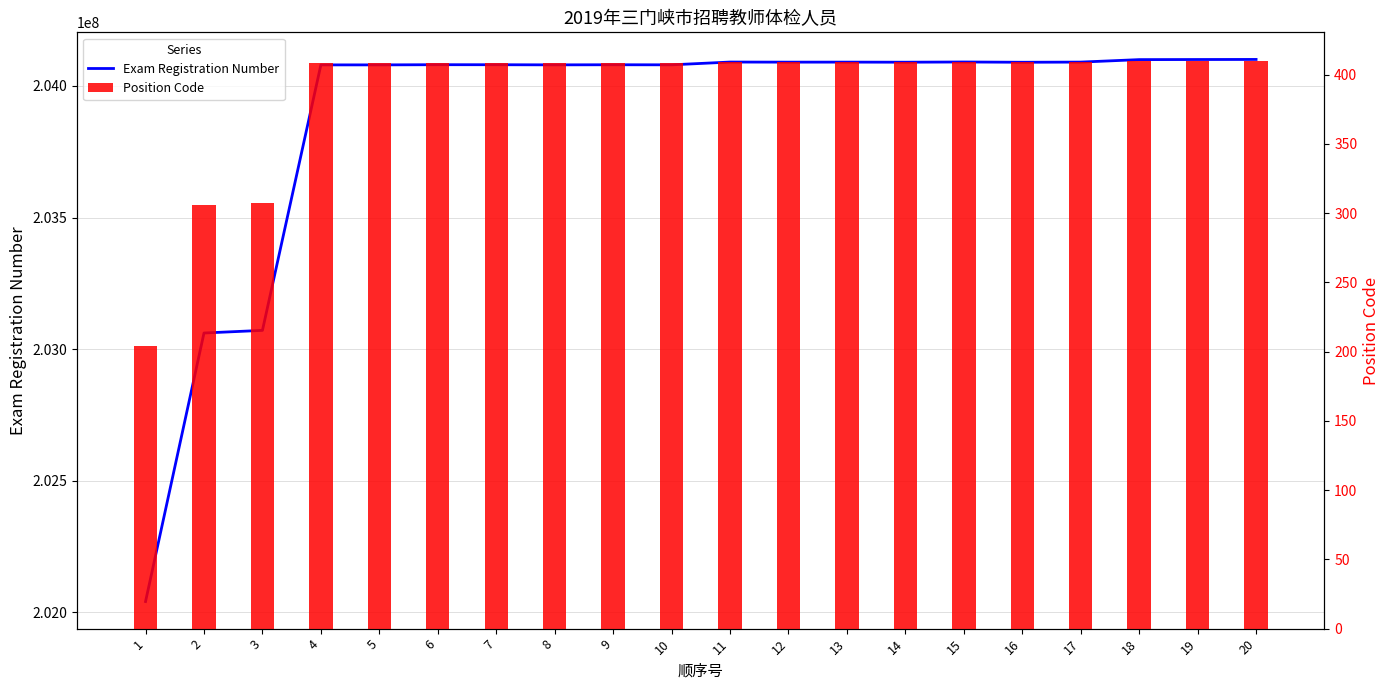

The value of Exam Registration Number at 11 is 204090902. True or false?

True